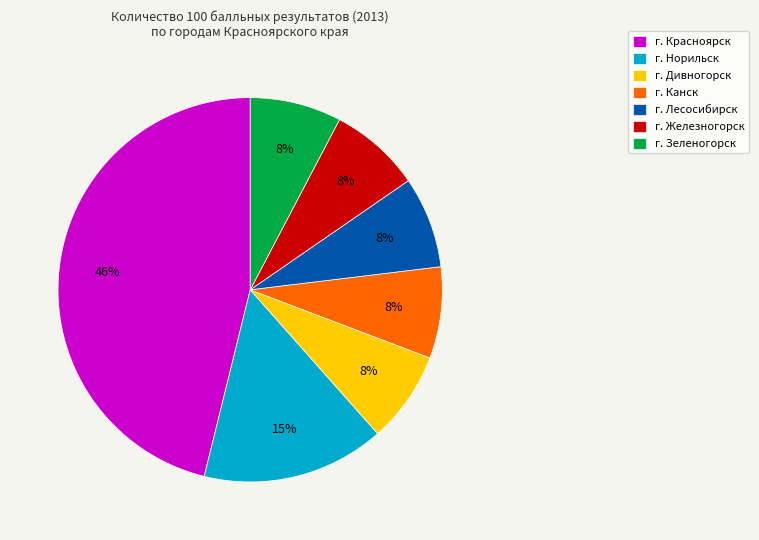

Do г. Зеленогорск and г. Железногорск together represent more than half of the pie?

No